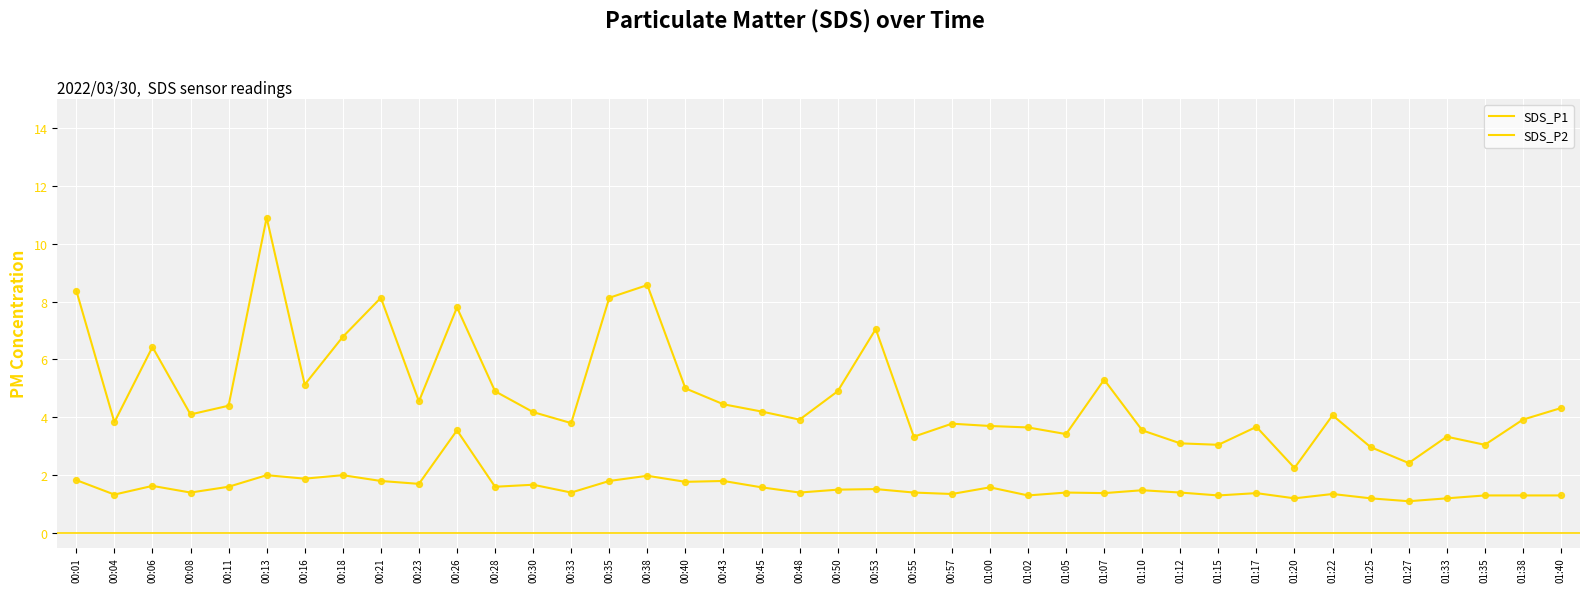

What is the total value across all series at 01:12?

4.5